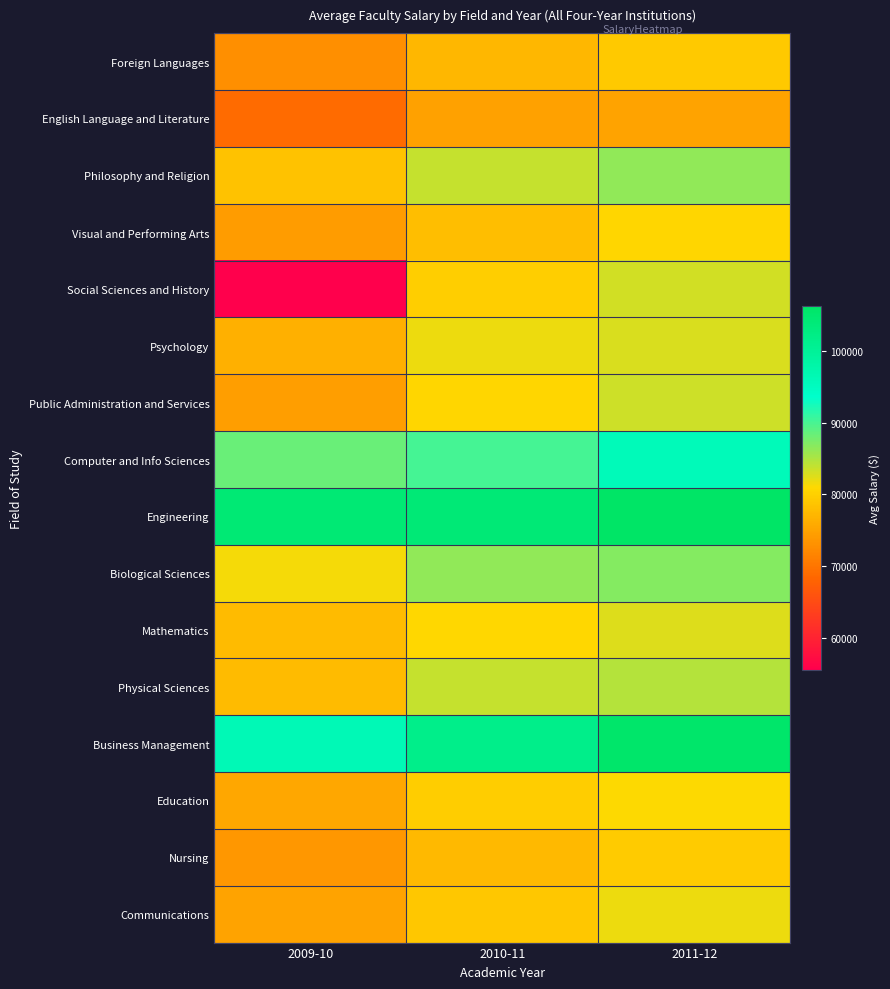

Which has a higher value, 2009-10 or 2010-11?

2010-11